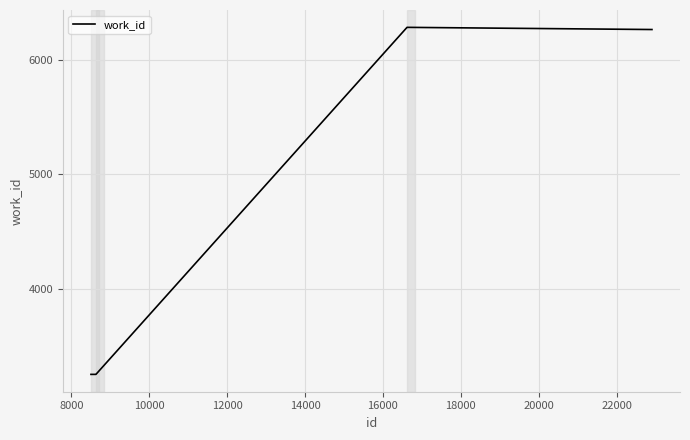

What is the sum of all values?

28574